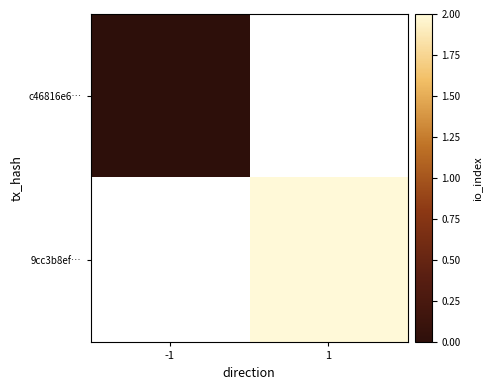

At how many categories does at least one series exceed 1?

1